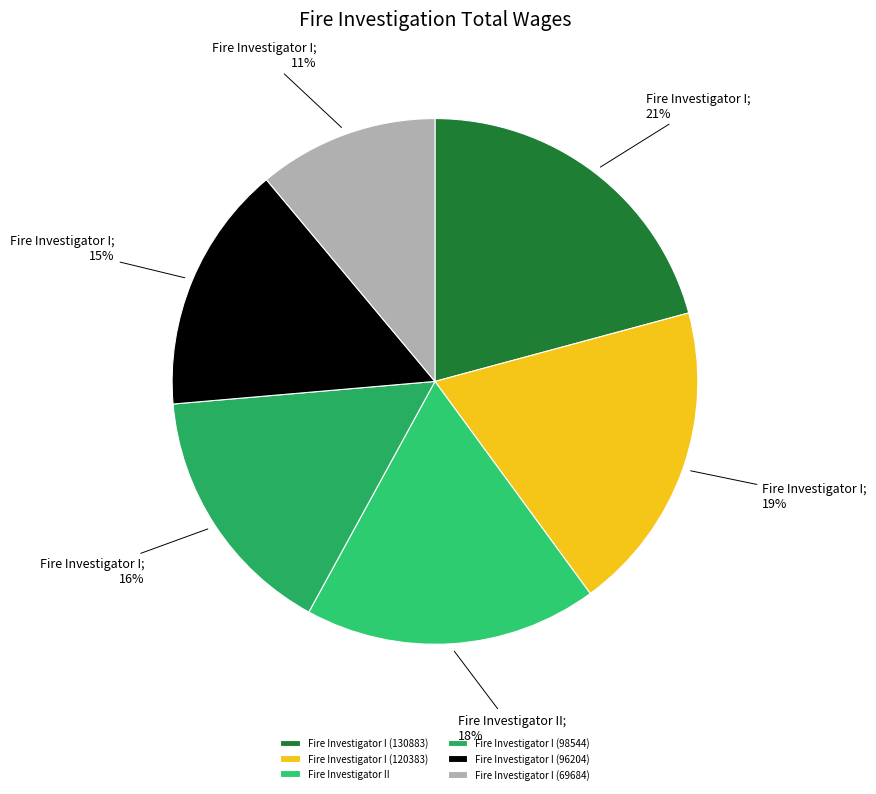

Which category has the smallest portion of the pie?

Fire Investigator I (69684)